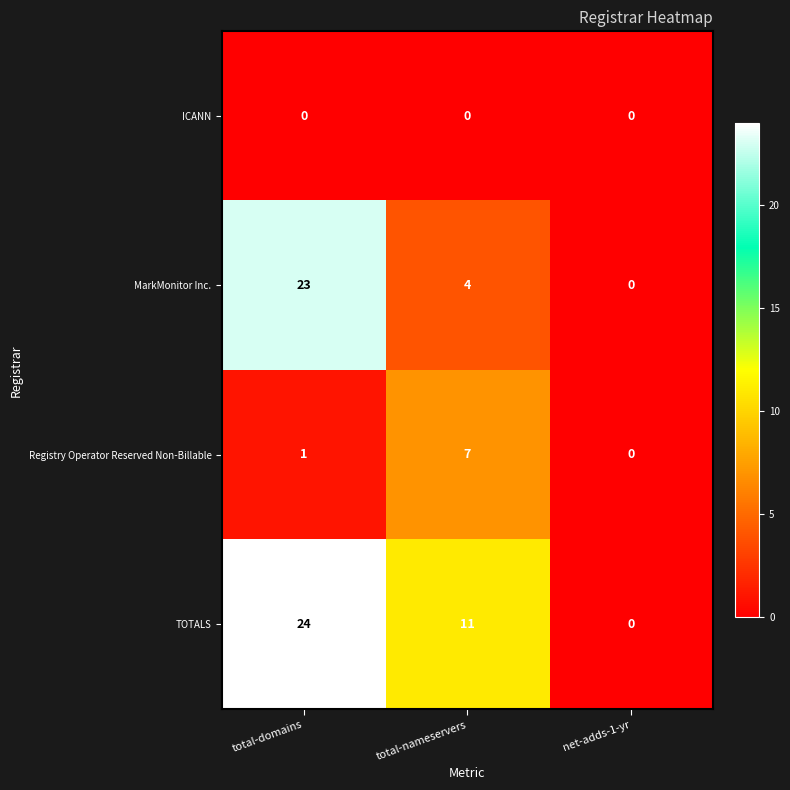

Is it true that Registry Operator Reserved Non-Billable equals 7 at total-nameservers?

True